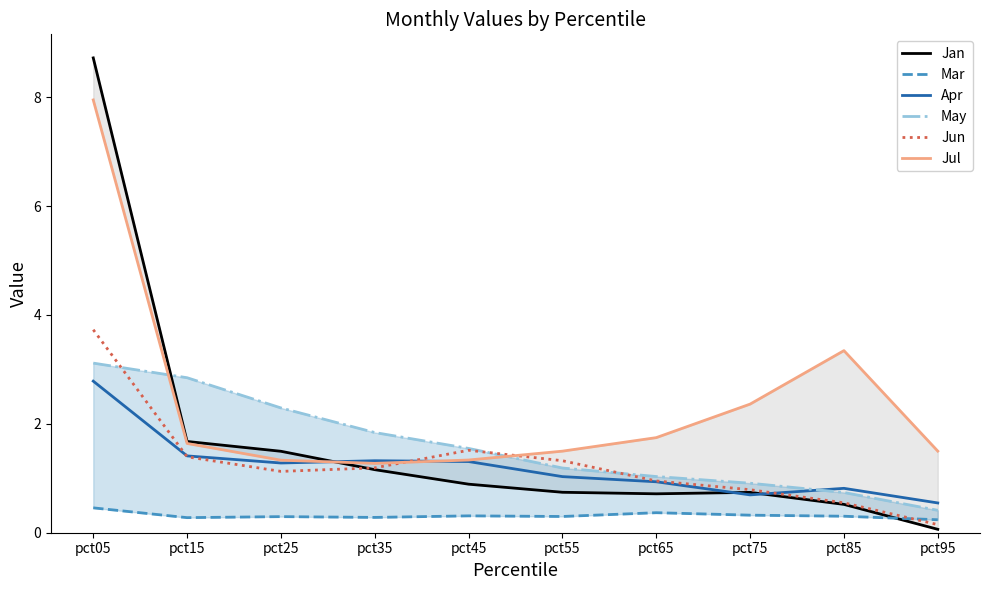

What is the difference between the maximum and second lowest values in the Jan series?

8.2